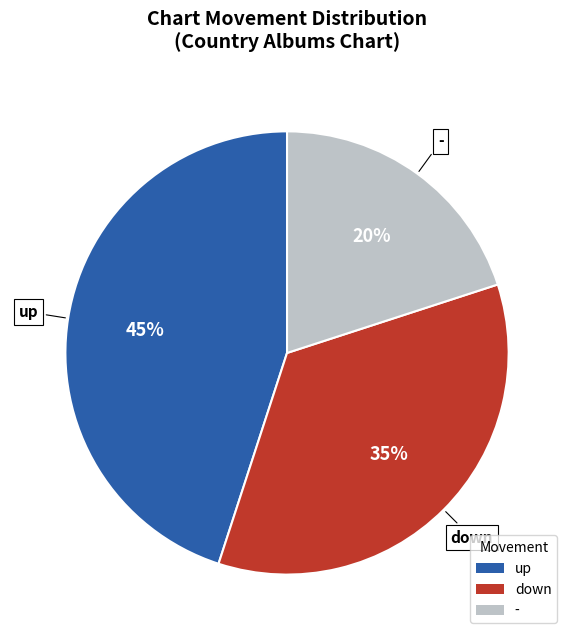

True or false: up accounts for 33% of the total.

False